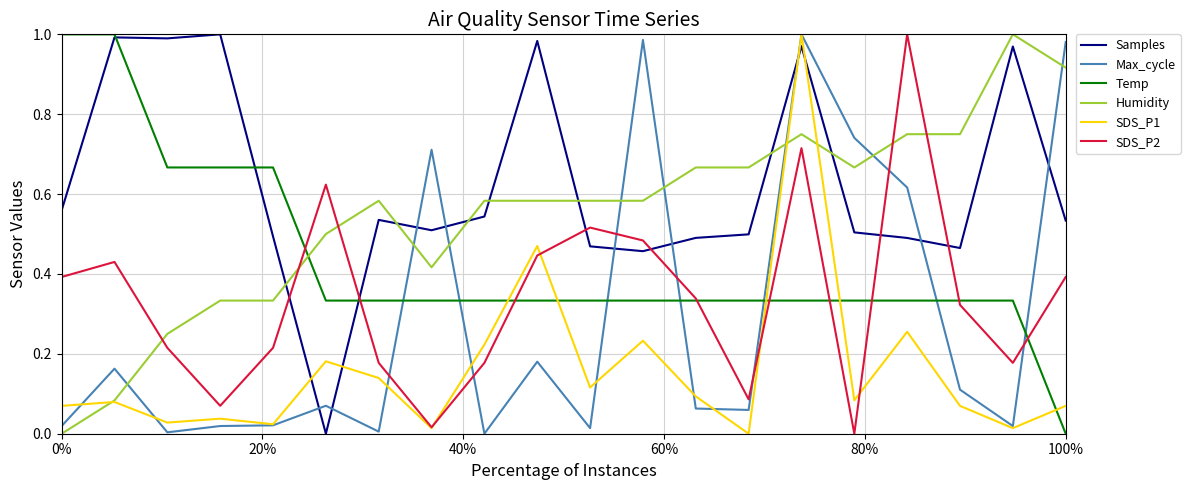

True or false: Temp and Max_cycle cross at least once.

True